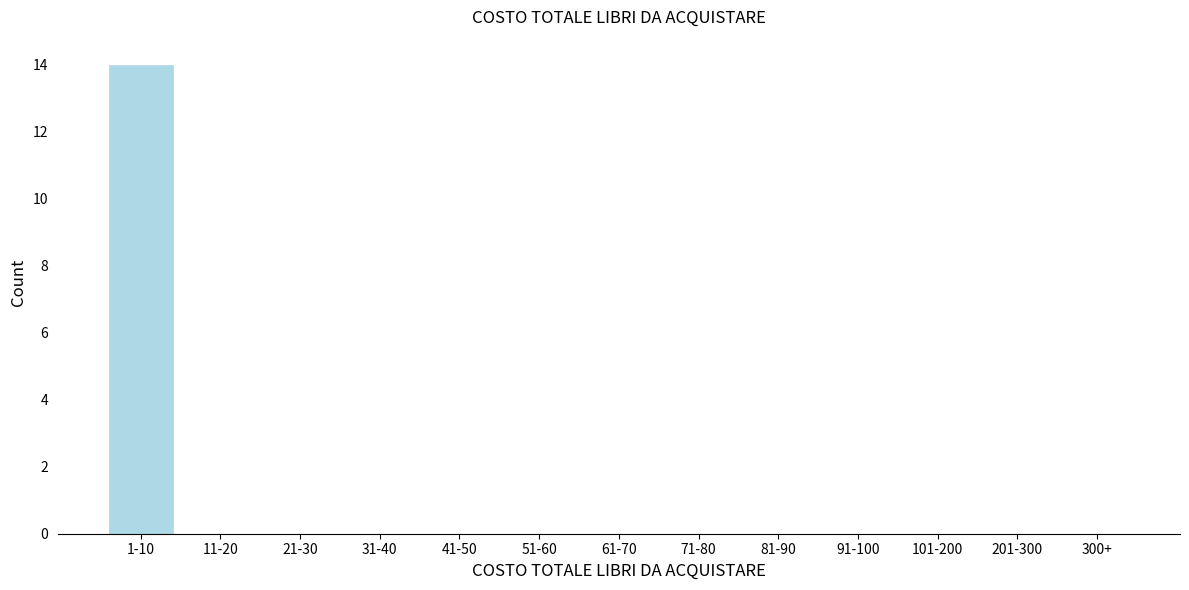

Reading left to right, transcribe all the data shown in this chart.

1-10=14	11-20=0	21-30=0	31-40=0	41-50=0	51-60=0	61-70=0	71-80=0	81-90=0	91-100=0	101-200=0	201-300=0	300+=0